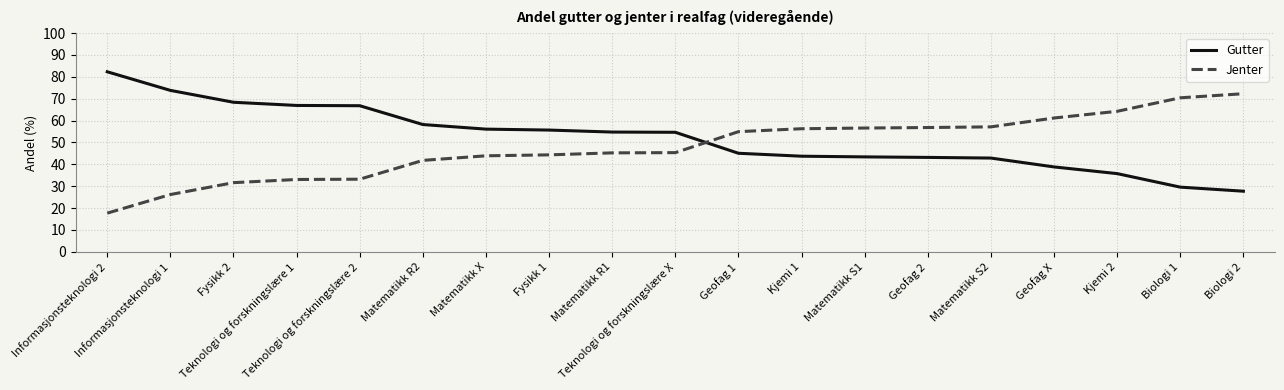

What is the maximum value for Gutter?

82.3